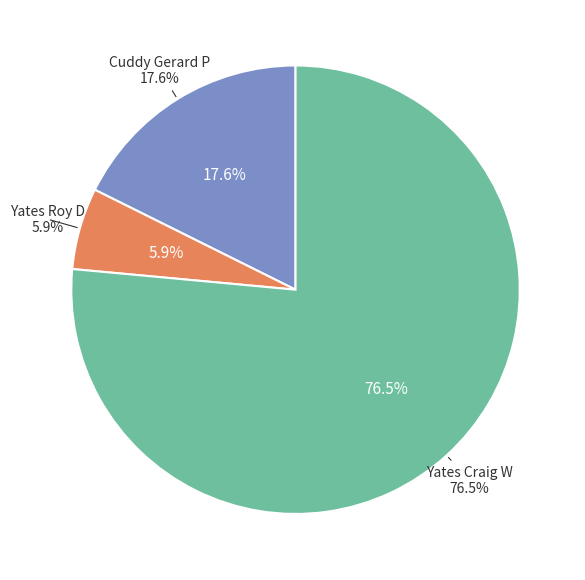

What is the largest slice in the pie chart?

Yates Craig W